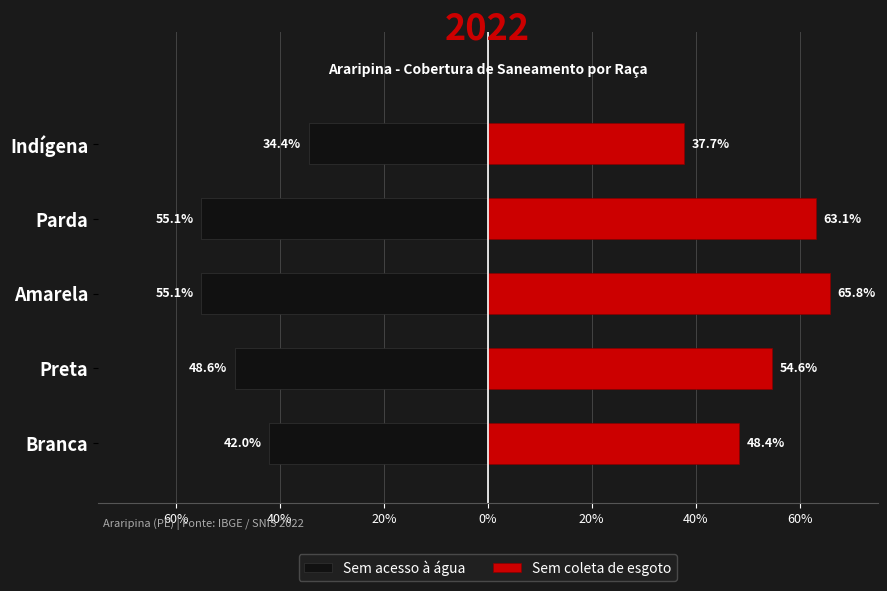

Count the Sem coleta de esgoto values in the range 0 to 1.

5